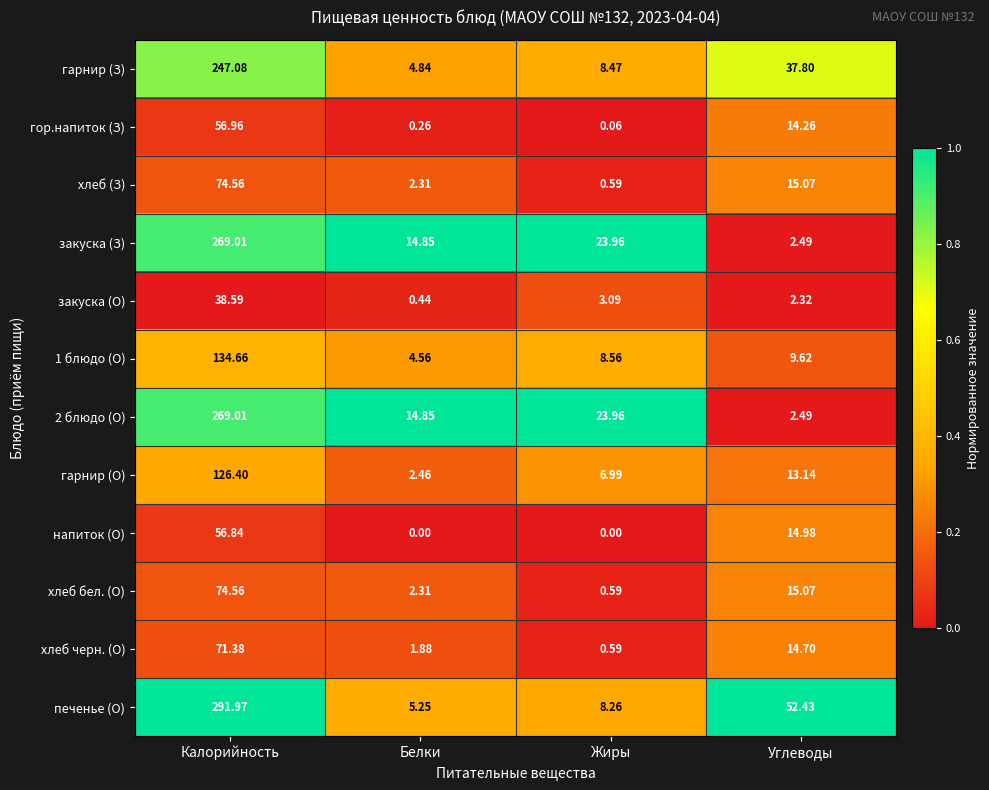

What is the maximum value shown in the chart?

292.0